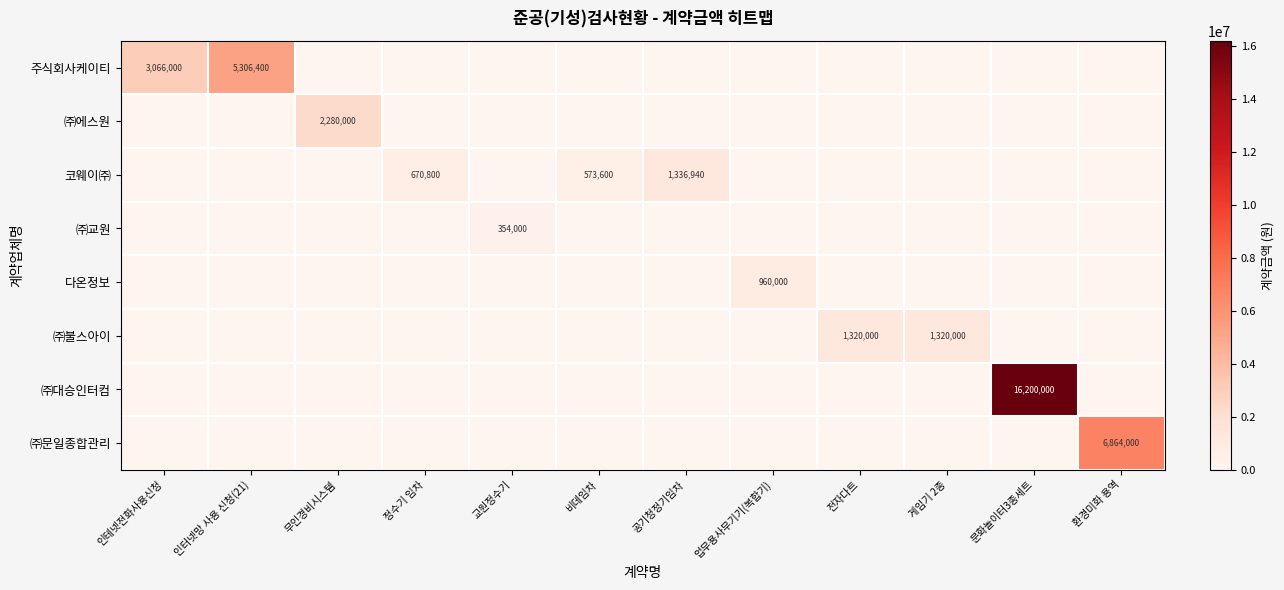

The 코웨이㈜ series shows 670800 at 정수기 임차. True or false?

True